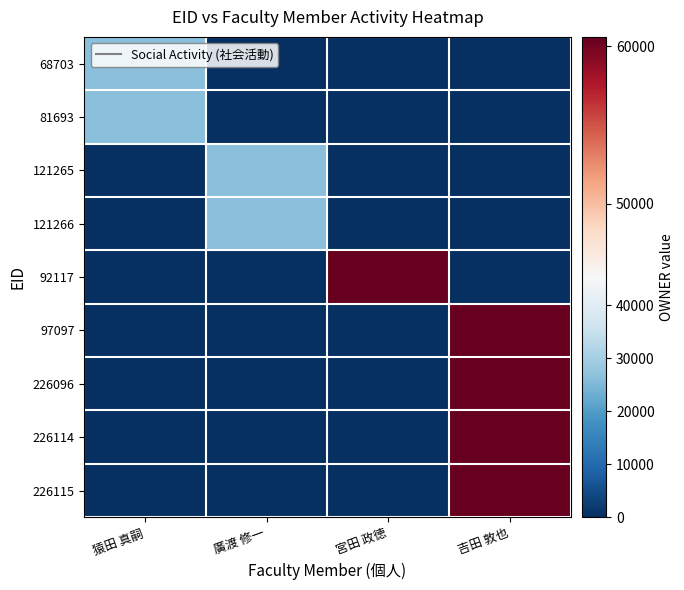

How many categories are shown in the chart?

4